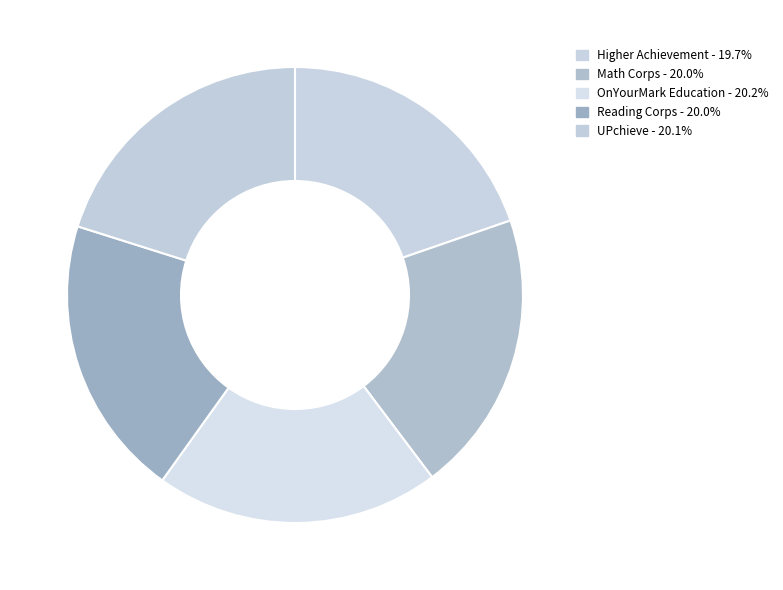

What percentage is the UPchieve slice, to the nearest percent?

20%